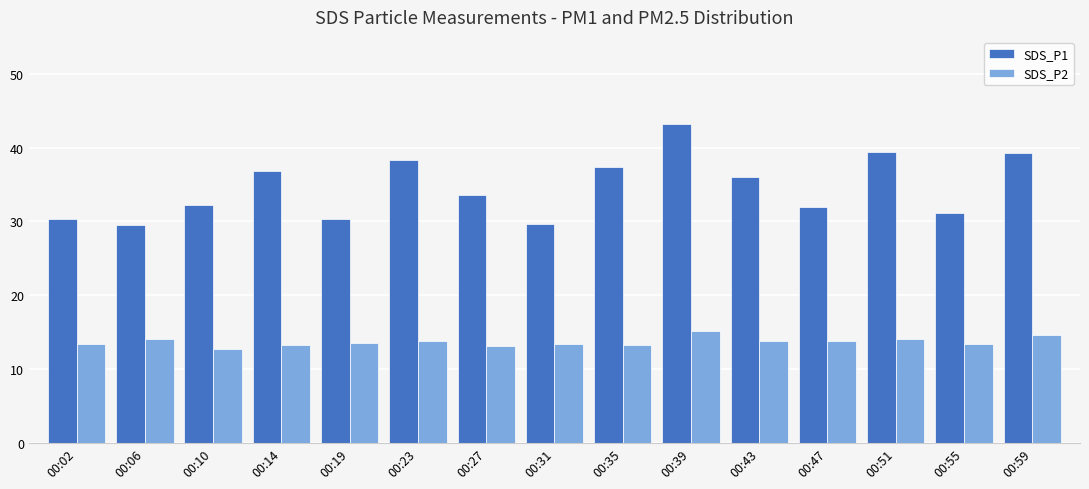

Is the value of SDS_P2 at 00:39 greater than the value of SDS_P1 at 00:10?

No